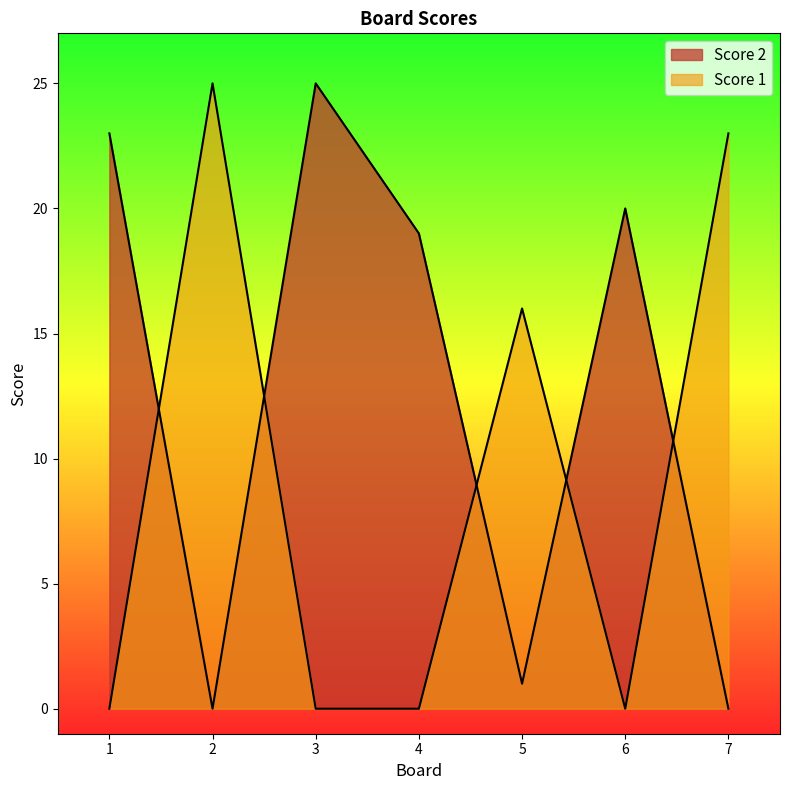

What is the value of the Score 1 point at the 7th from the left?

23